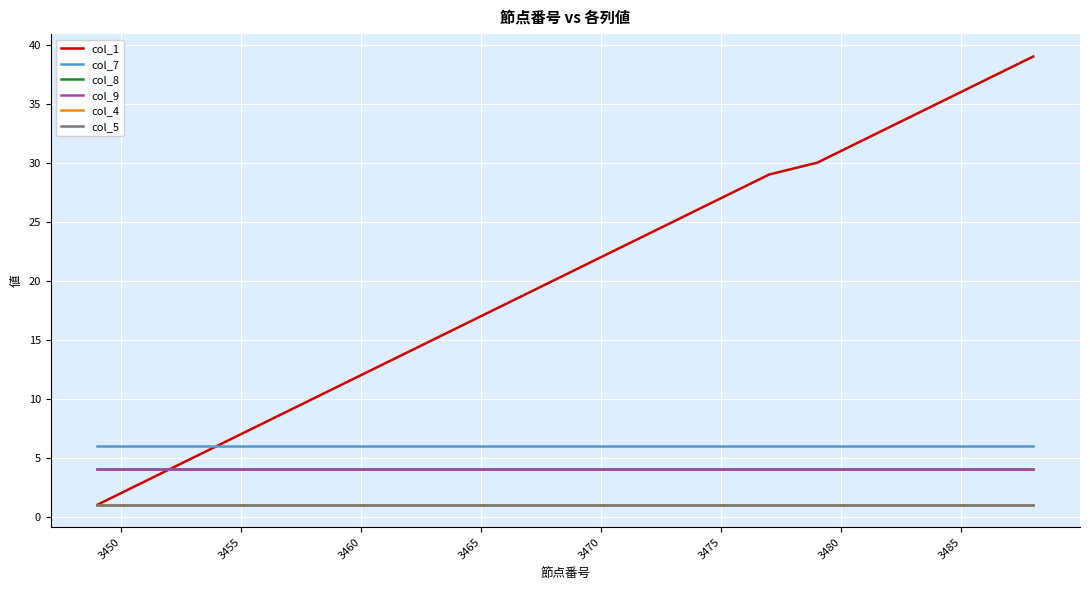

List the series in order of their peak value, lowest first.

col_4, col_5, col_8, col_9, col_7, col_1